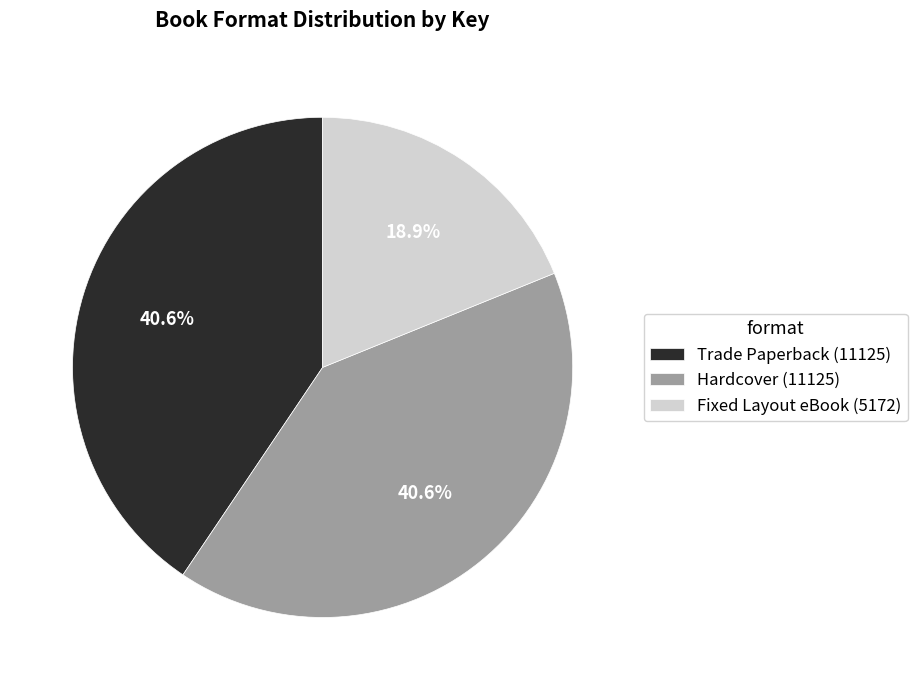

Approximately how many times larger is the value at Fixed Layout eBook (5172) compared to Hardcover (11125)?

0.5